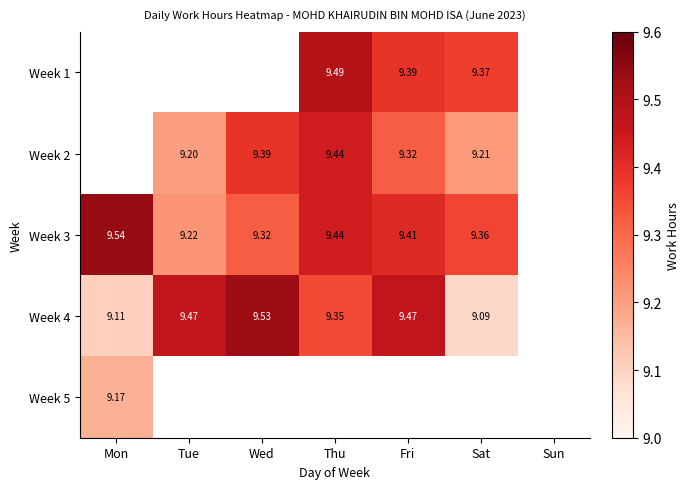

Count the number of categories in the chart.

7